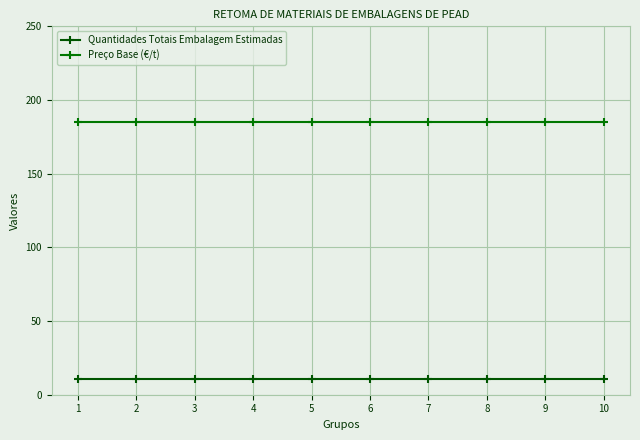

Which series changed the most between 3 and 5?

Quantidades Totais Embalagem Estimadas